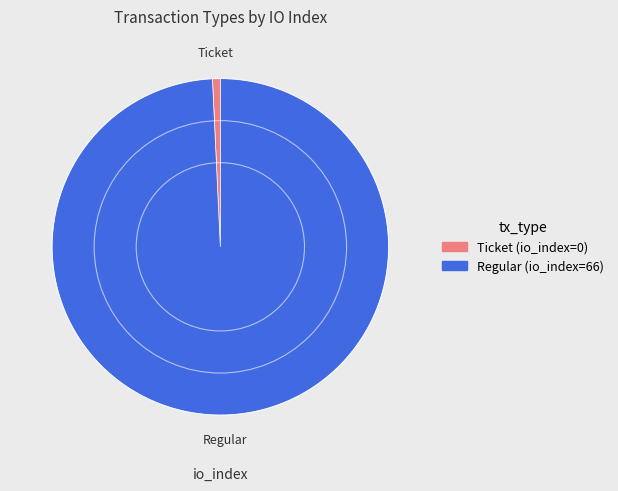

The Ticket slice represents 1% of the pie. True or false?

True